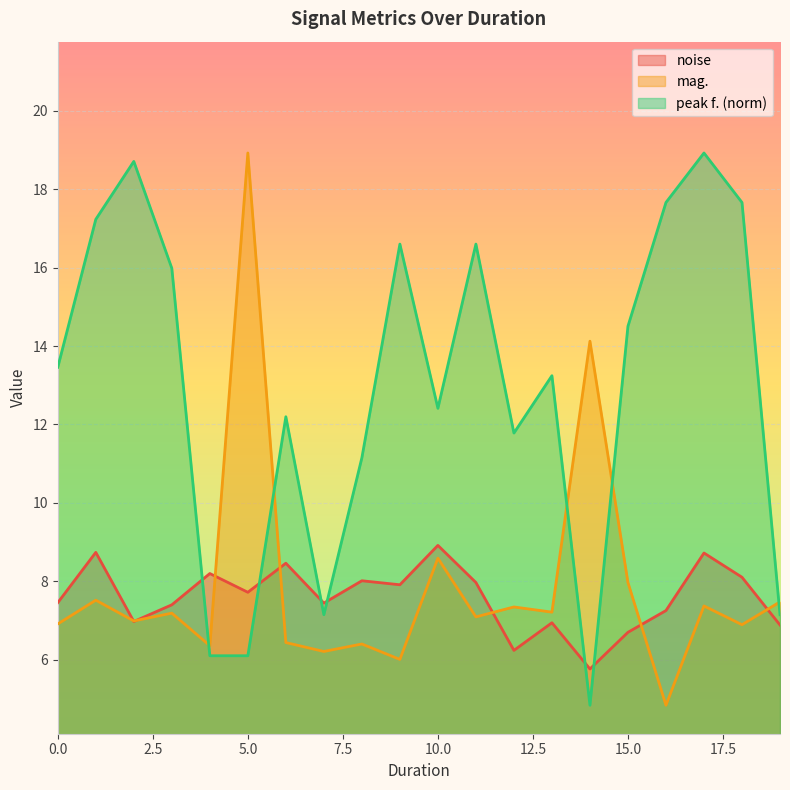

Read the mag. value at 0.

7.3